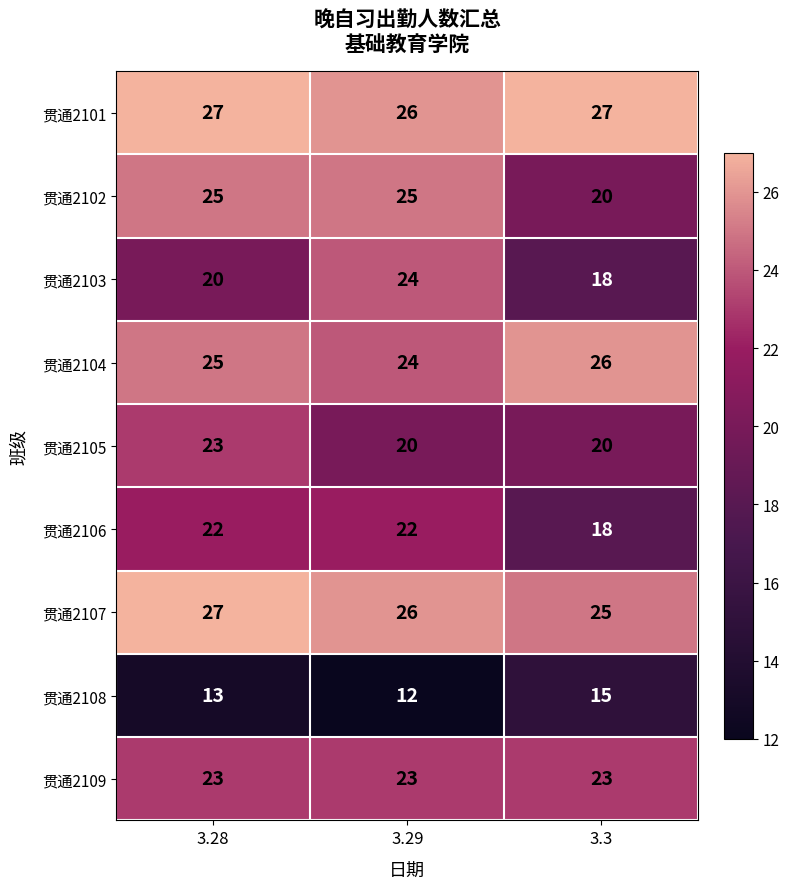

List the labels in order of 贯通2103 value, largest first.

3.29, 3.28, 3.3